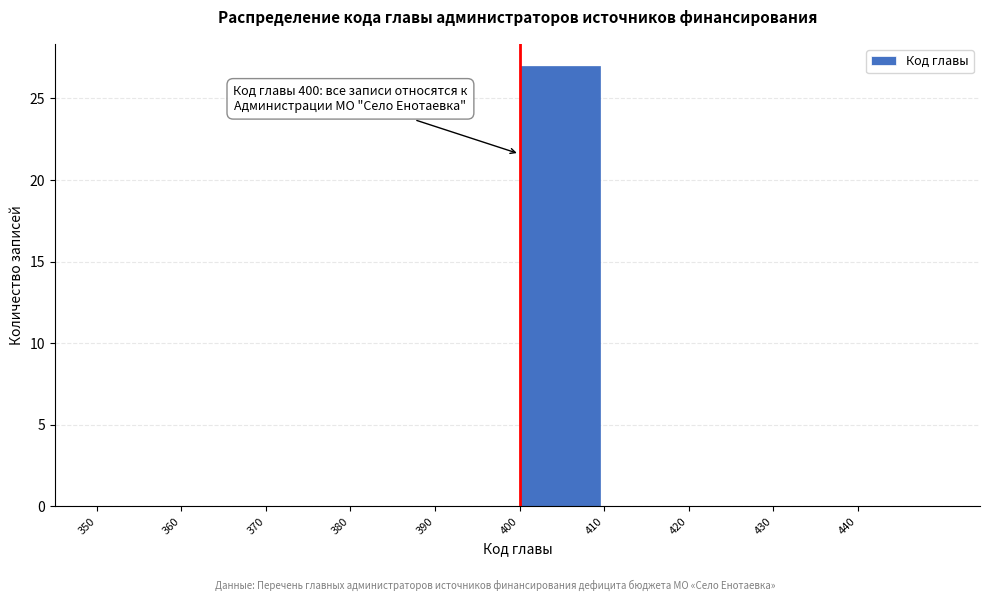

Over which range of the x-axis is the bar tallest?

400 to 410